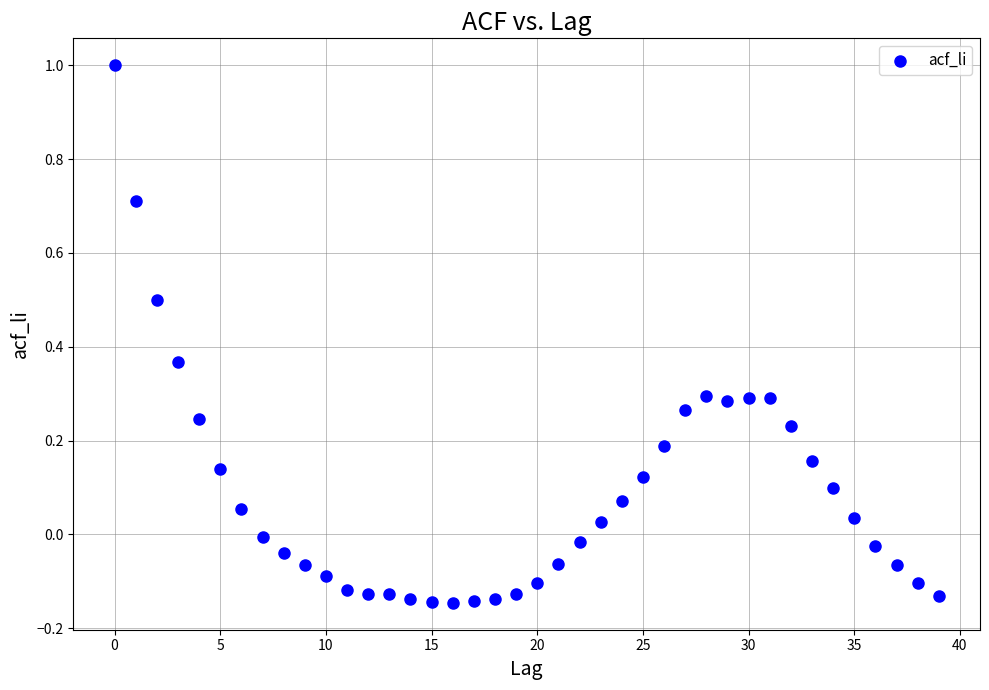

What is the range of Y values (max minus min)?

1.1